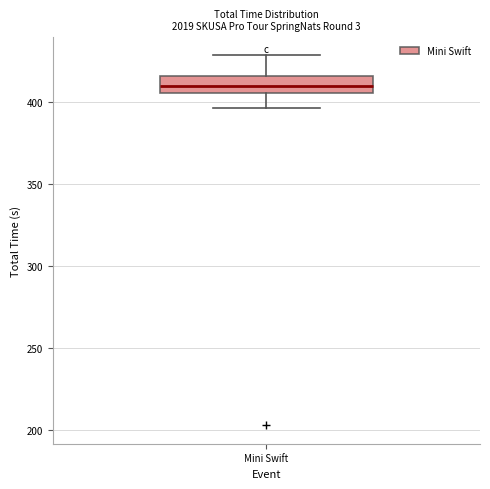

Transcribe this box plot: give where the median line is, the range the box spans, and where the two whiskers end, as read against the y-axis. The values are not printed on the chart, so give them approximately, as read against the axis.

median 410, box 405 to 415, whiskers 395 to 430